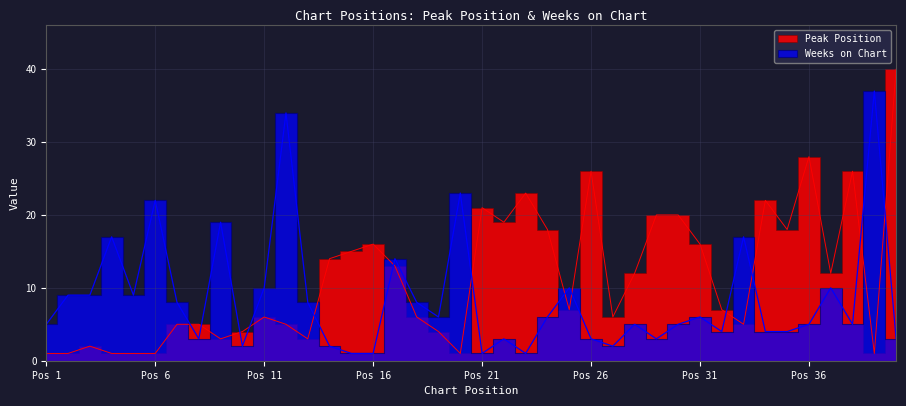

List the labels in order of Peak Position value, smallest first.

1, 2, 4, 5, 6, 20, 39, 3, 9, 13, 10, 19, 7, 8, 12, 33, 11, 18, 27, 25, 32, 28, 37, 17, 14, 15, 16, 31, 24, 35, 22, 29, 30, 21, 34, 23, 26, 38, 36, 40